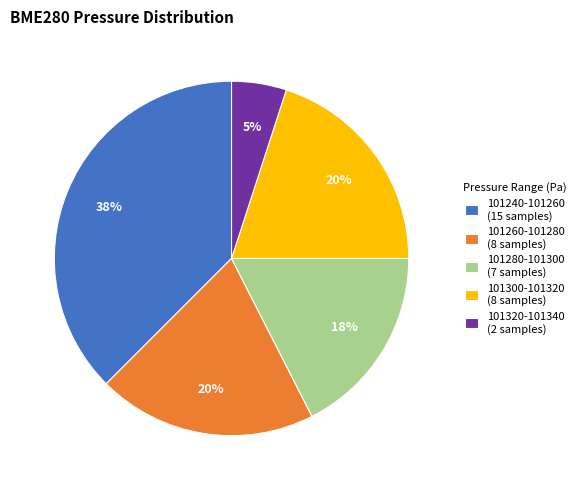

Is the sum of 101260-101280 (8 samples) and 101320-101340 (2 samples) greater than half?

No